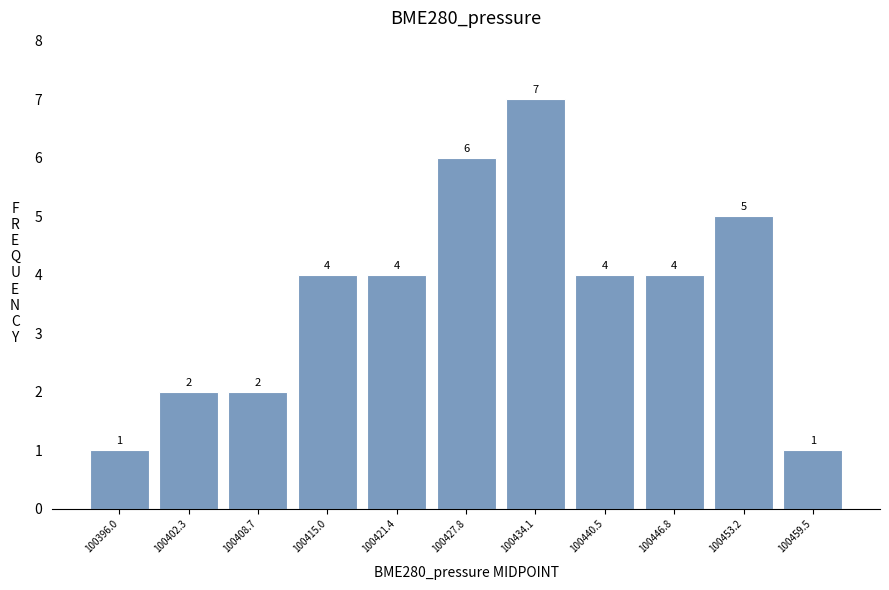

Reading left to right, list every bar in this chart as the range it spans on the x-axis followed by its height. The bar edges are not printed on the chart, so give them approximately, as read against the axis.

100393 to 100399: 1
100399 to 100406: 2
100406 to 100412: 2
100412 to 100418: 4
100418 to 100425: 4
100425 to 100431: 6
100431 to 100437: 7
100437 to 100444: 4
100444 to 100450: 4
100450 to 100456: 5
100456 to 100463: 1